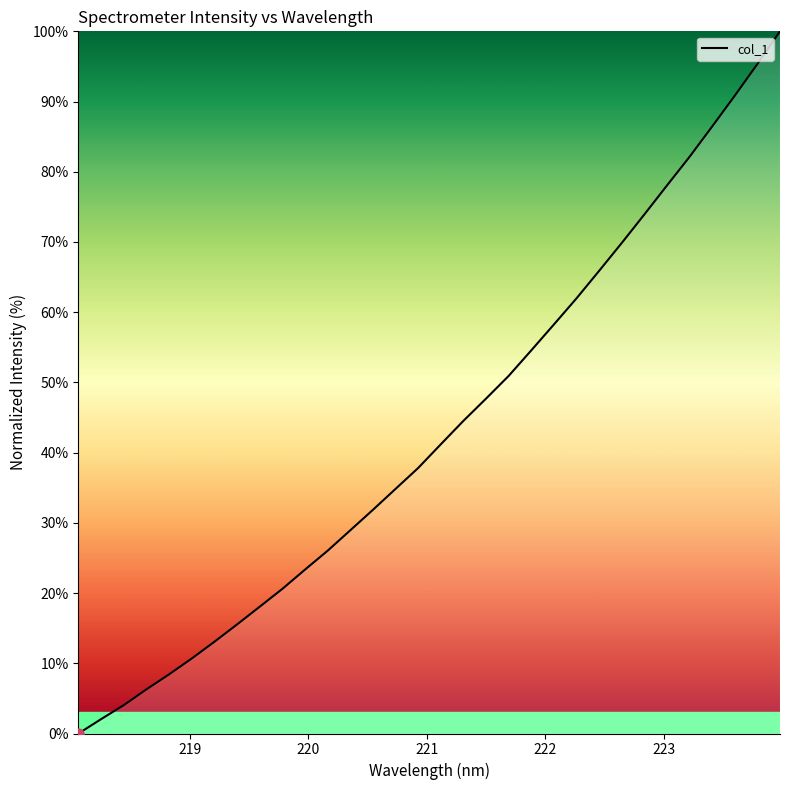

What is the greatest value displayed?

100.0